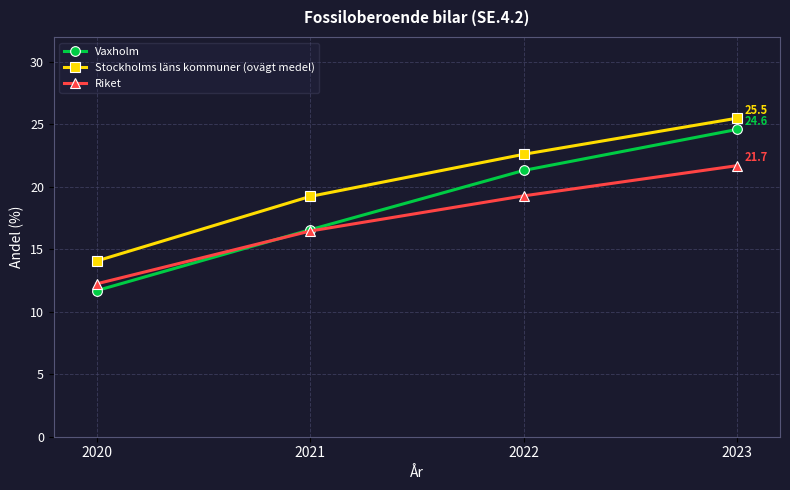

What is the sum of the Stockholms läns kommuner (ovägt medel) values at 2022 and 2023?

48.1